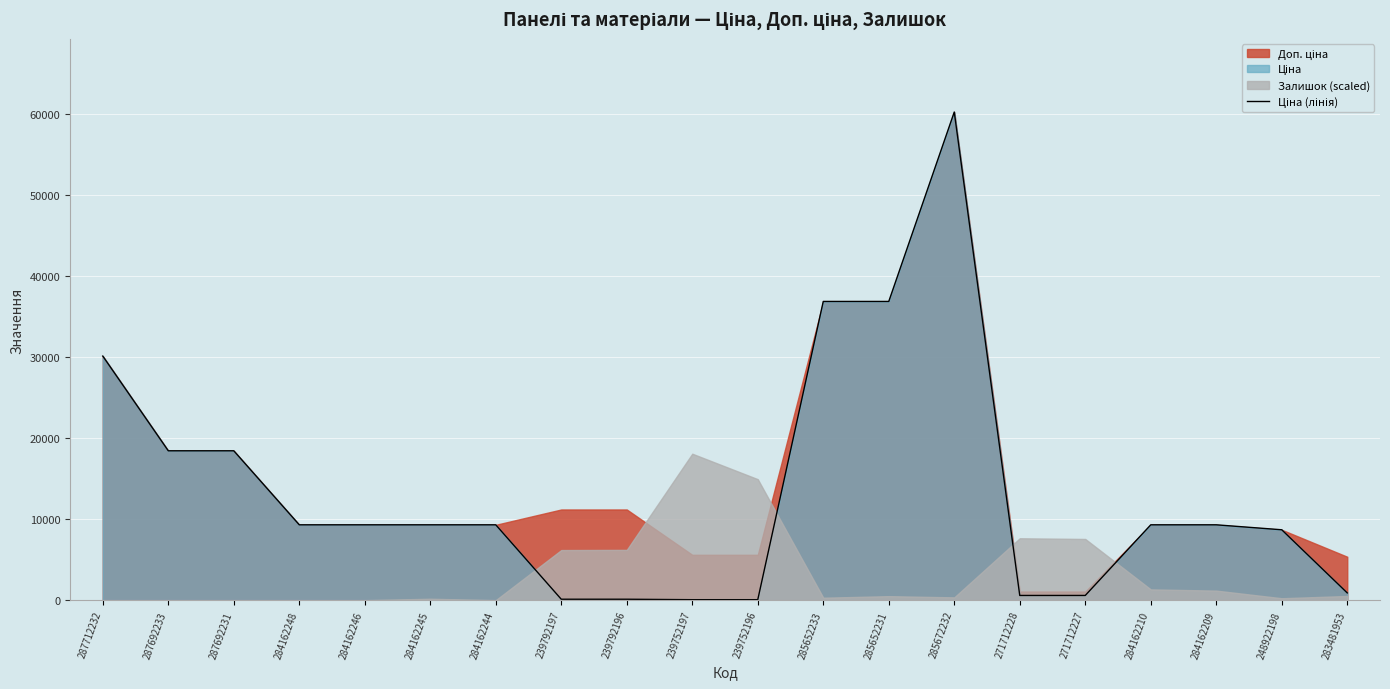

What is the sum of all values?

267639.8